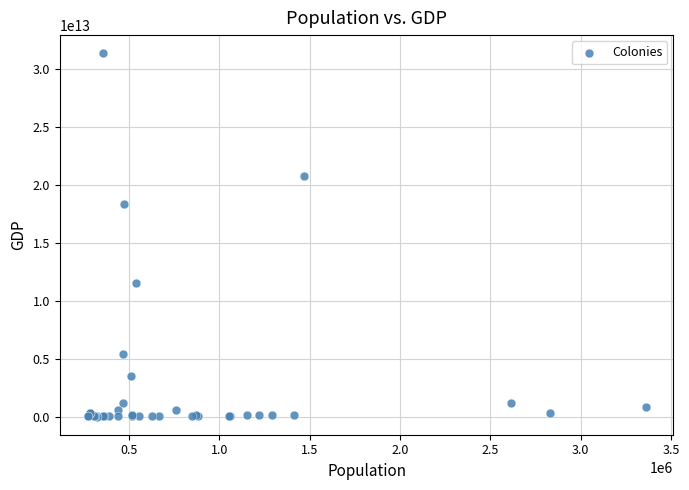

What Y value in the scatter plot is closest to 15680784028765?

18375562619190